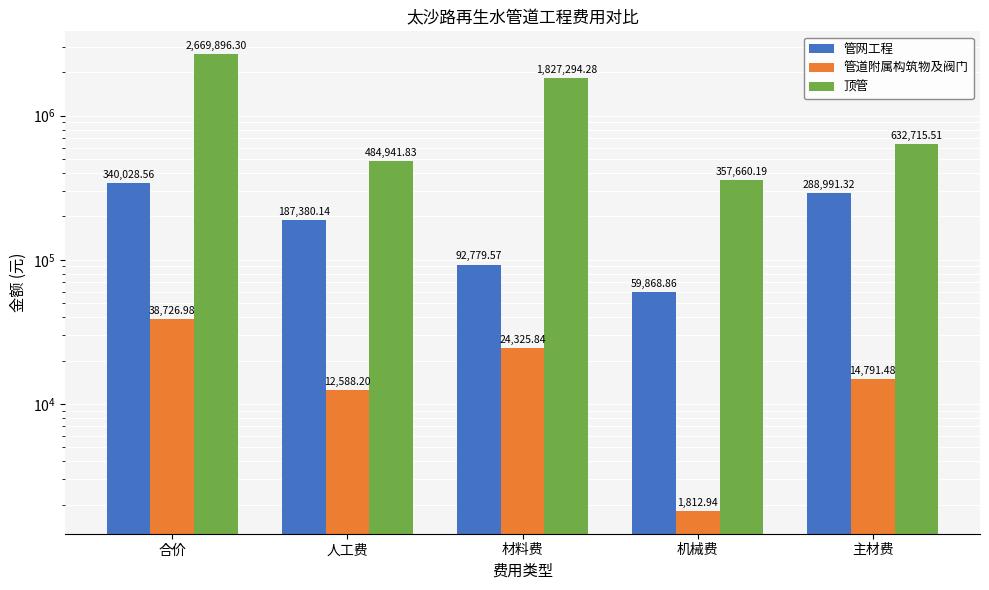

How many data points in 管网工程 are less than 187380?

2